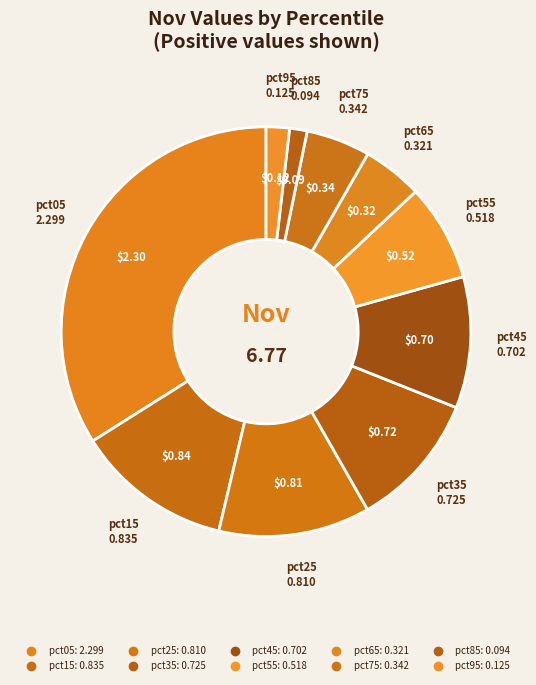

Count the number of slices in the pie.

10